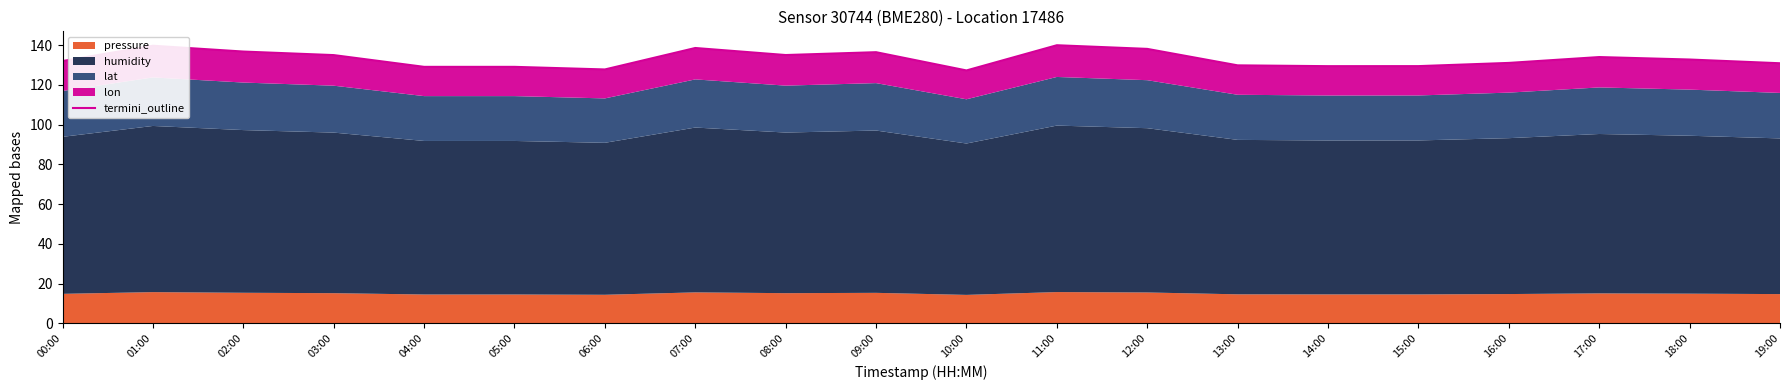

How many categories are shown in the chart?

20